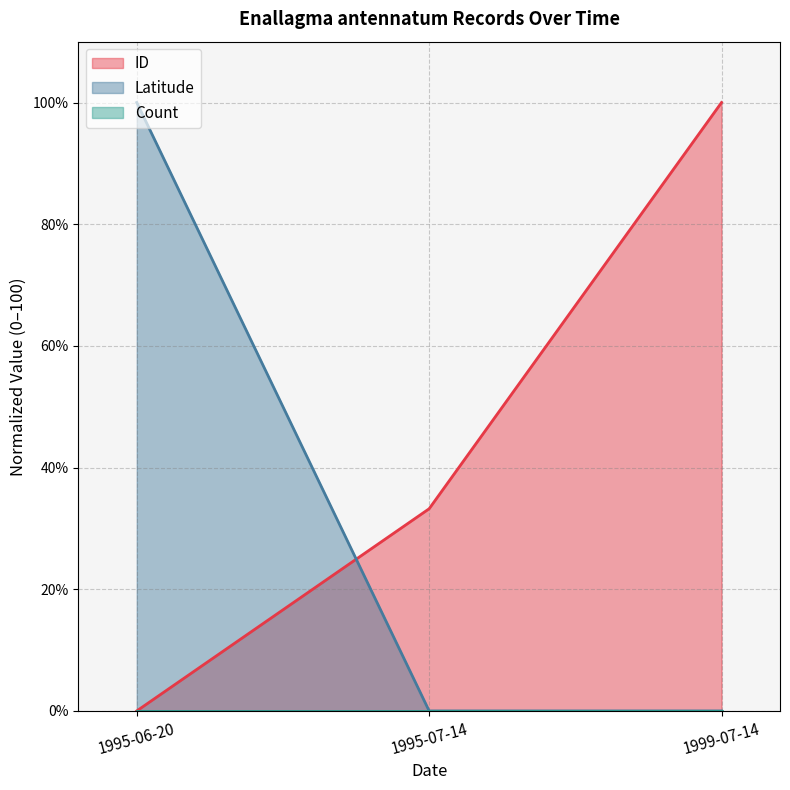

What is the spread (max minus min) of values at 1995-06-20?

100.0